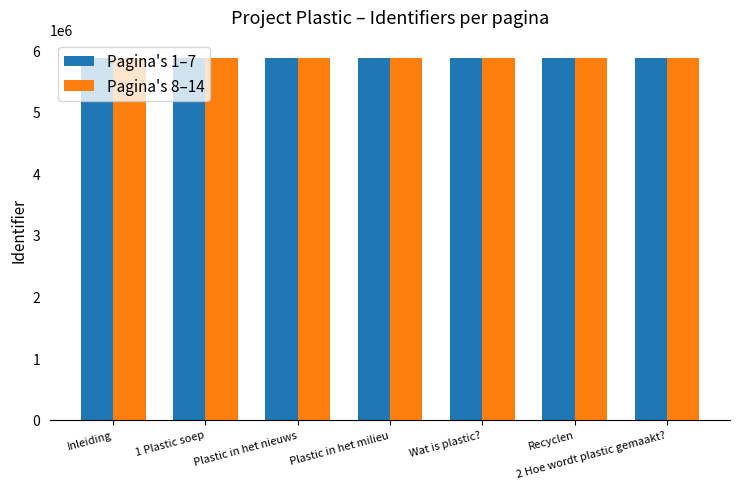

What is the highest value of the Pagina's 1–7 series?

5874775